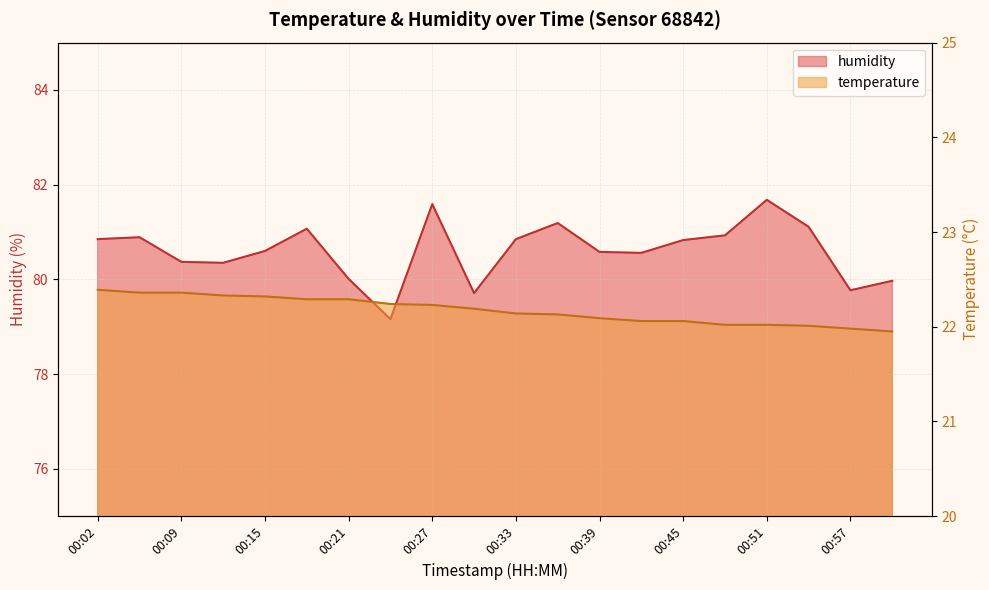

The value of humidity at 00:21 is 80.0. True or false?

True